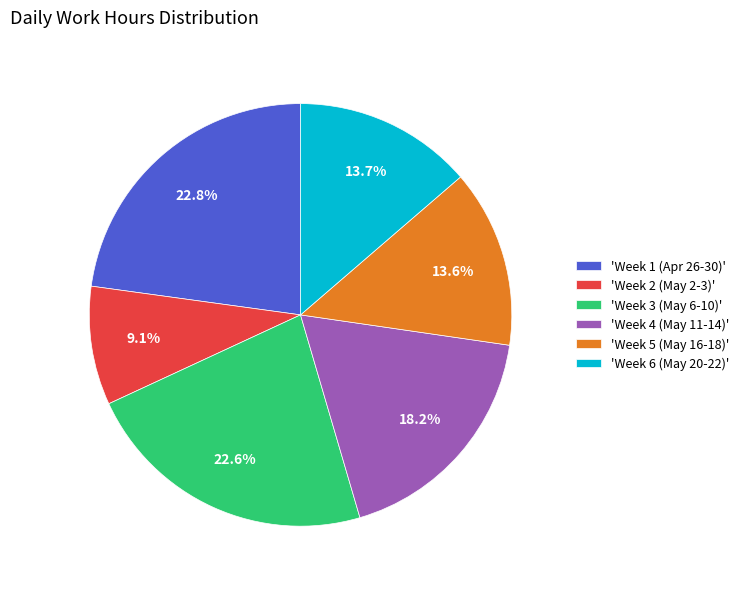

Which category has the smallest portion of the pie?

'Week 2 (May 2-3)'